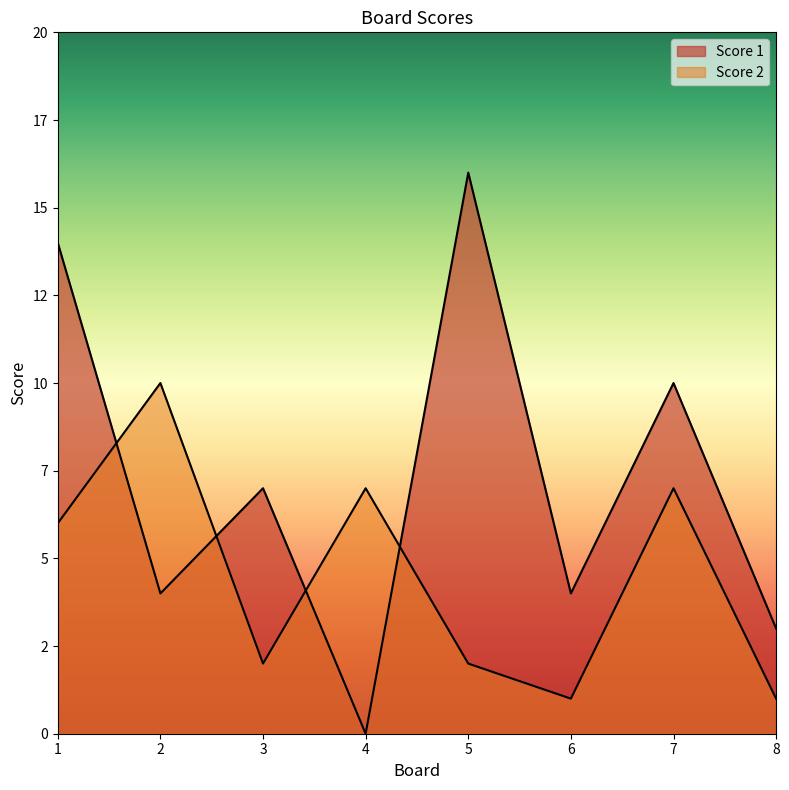

Where is the first local maximum for Score 2?

2